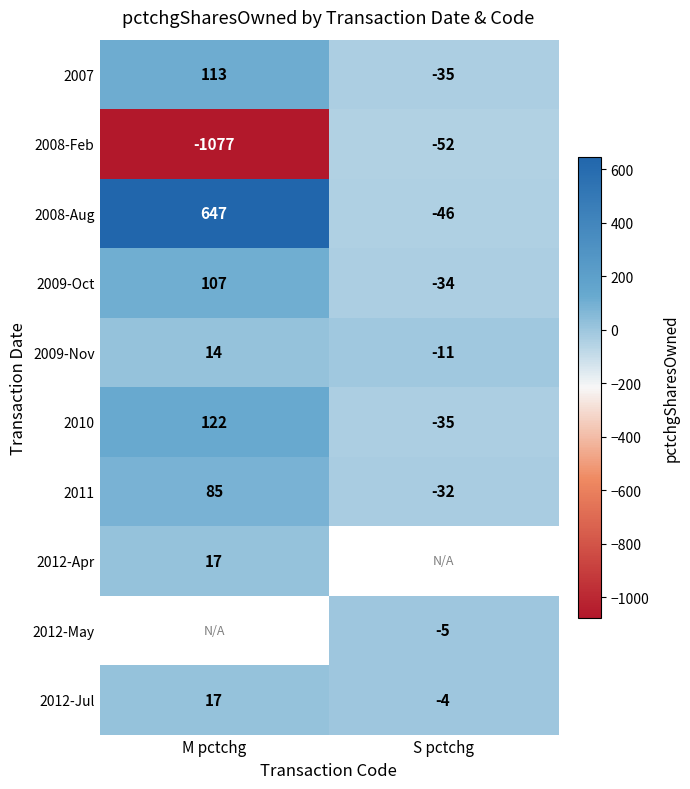

Rank the categories by 2011 value from highest to lowest.

M pctchg, S pctchg